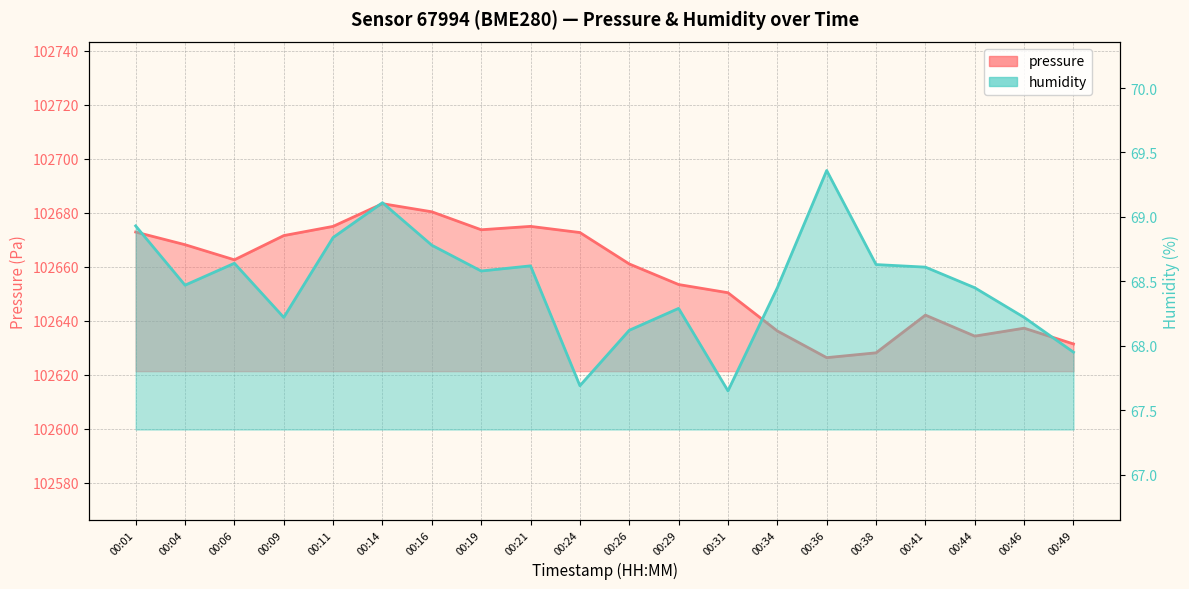

What is the minimum value for pressure?

102626.3